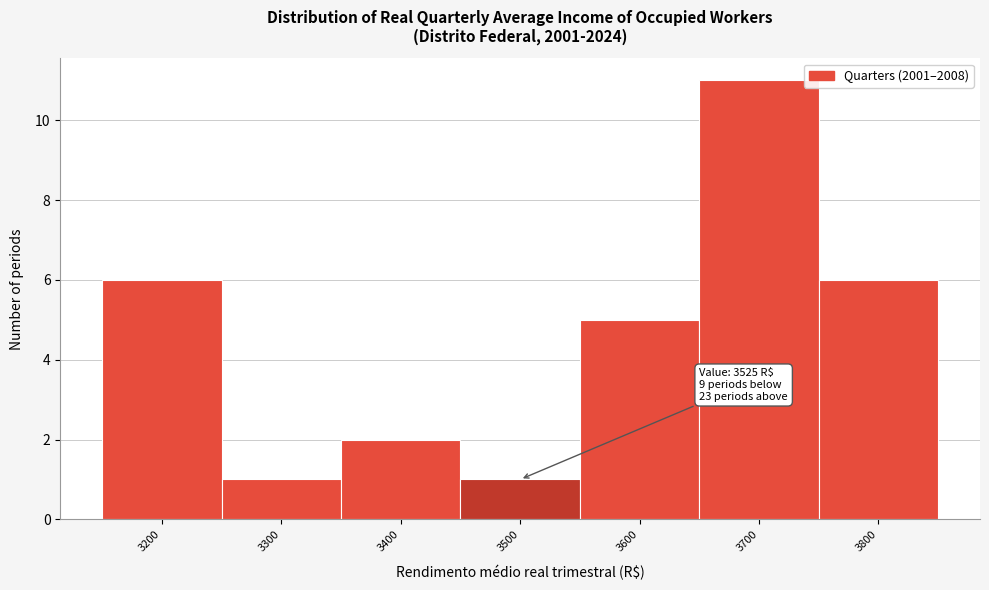

Reading left to right, what are all the values shown in this chart?

3200=6	3300=1	3400=2	3500=1	3600=5	3700=11	3800=6